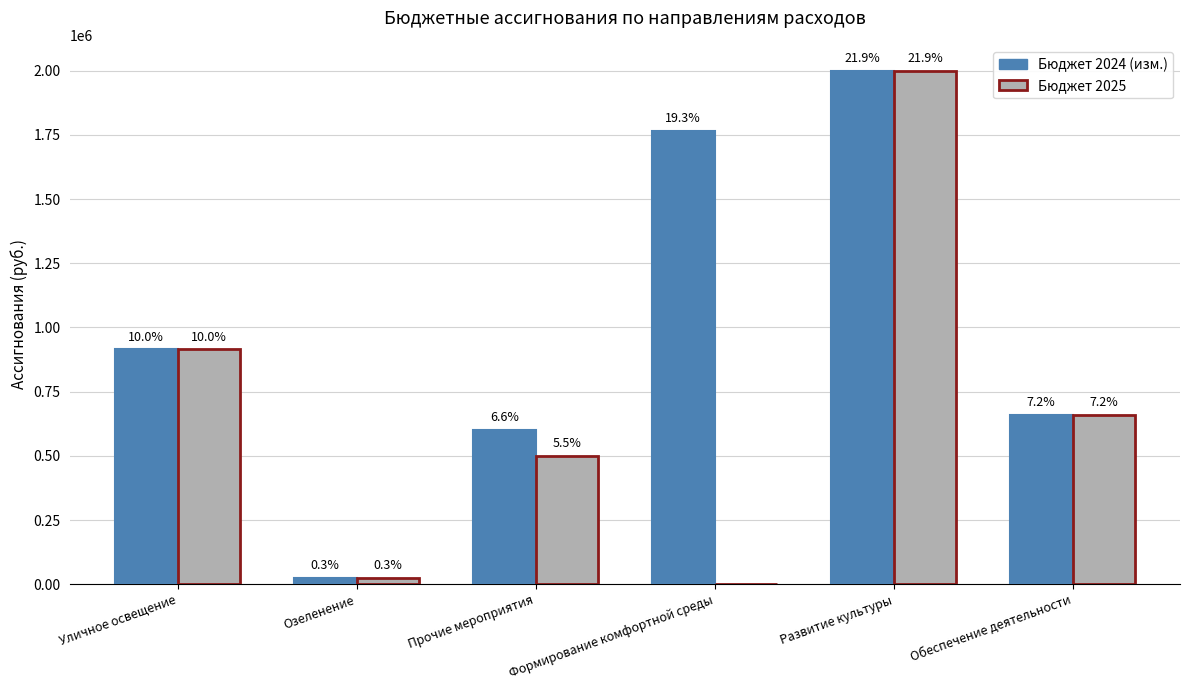

What are all the series names shown in the legend?

Бюджет 2024 (изм.), Бюджет 2025